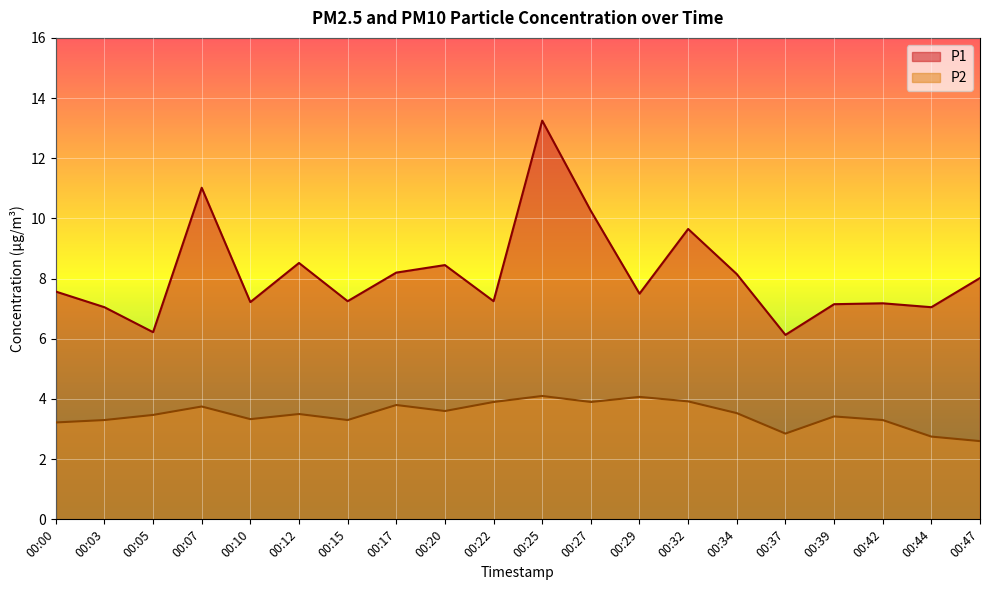

What is the value of the P2 point at the 18th from the left?

3.3